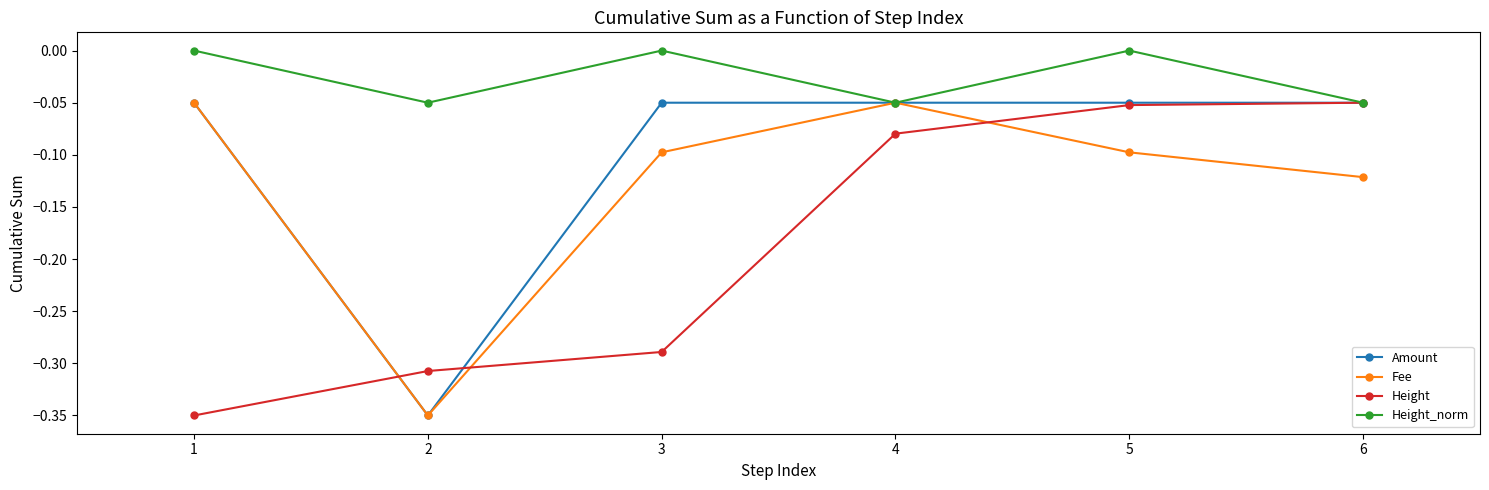

What is the sum of all Height values?

-1.1